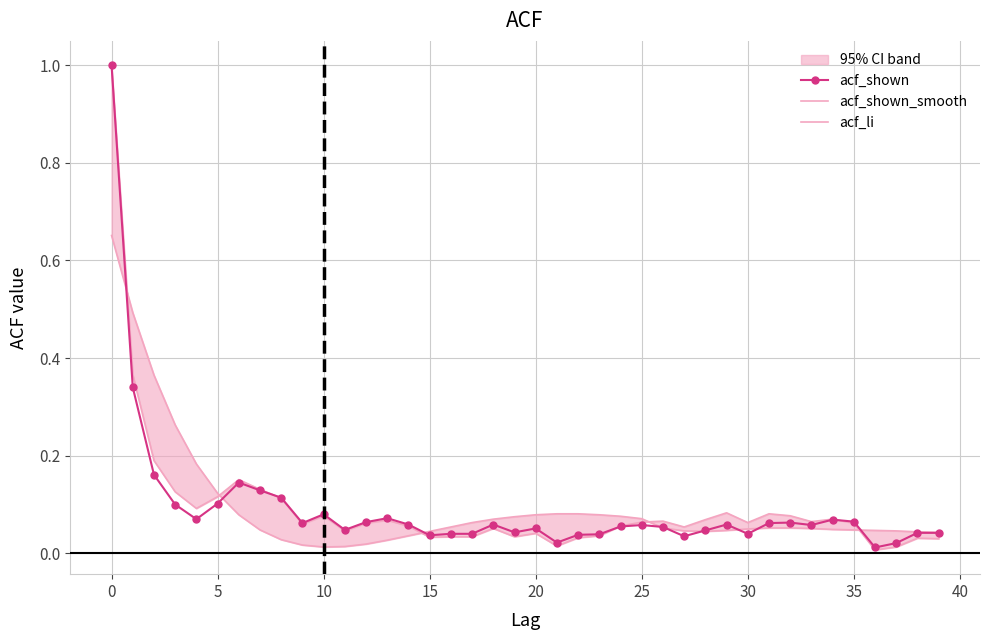

Which series has the largest range (max minus min)?

acf_li